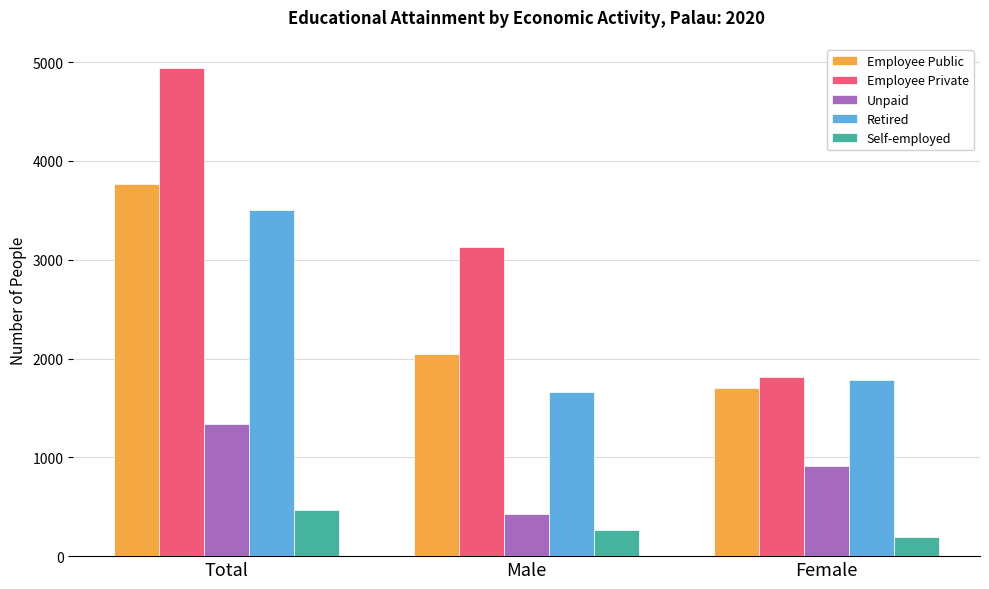

Which category has the highest value across all series?

Total